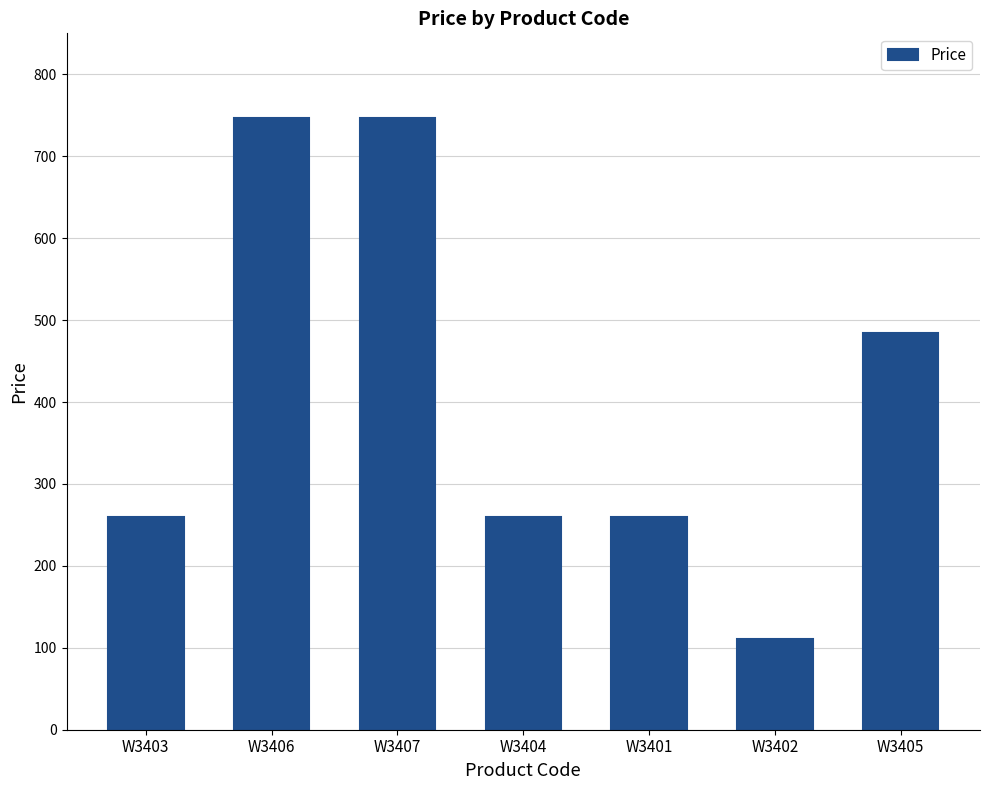

Approximately how many times larger is the value at W3403 compared to W3405?

0.5